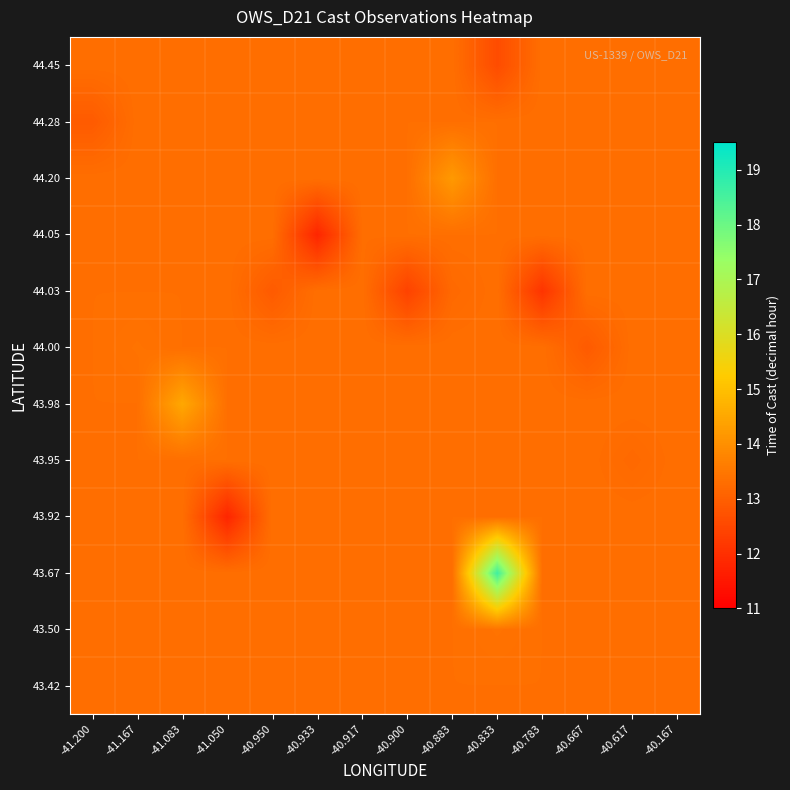

Which category has the highest value across all series?

-40.833